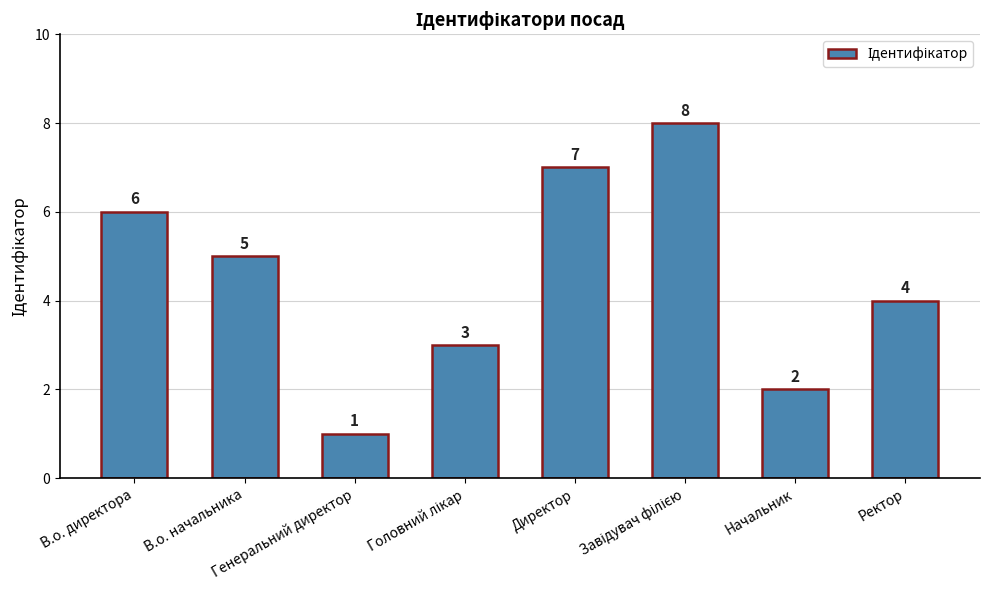

Count the values in the range 3 to 7.

5